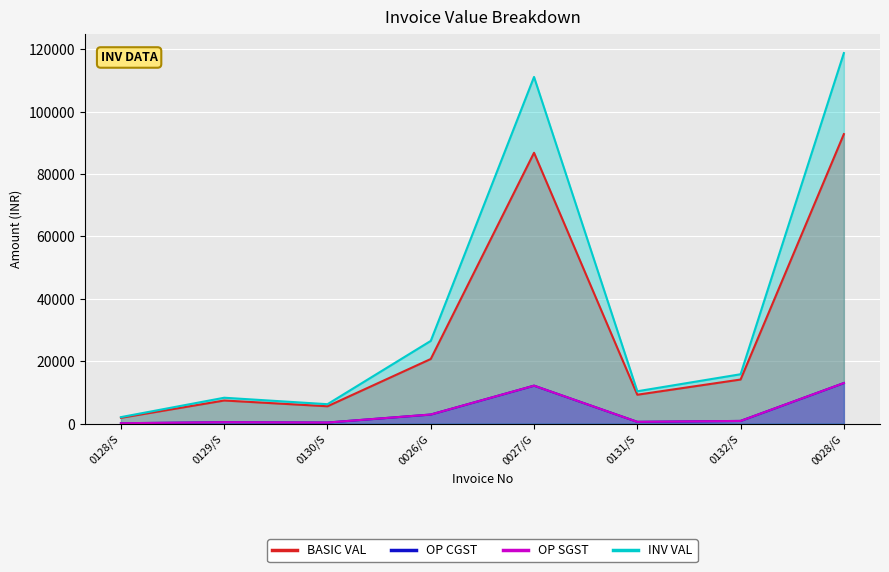

Where is OP CGST nearest to the value 6551?

0026/G